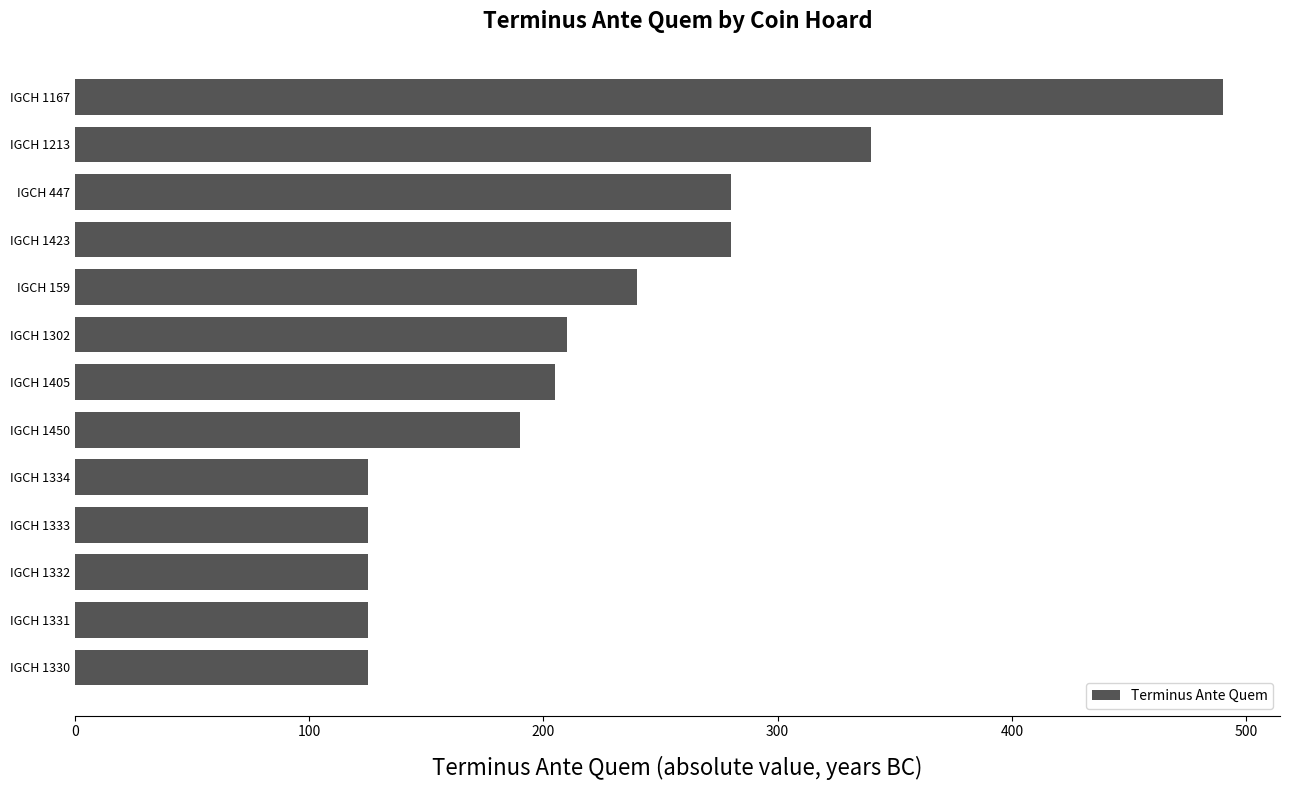

What is the maximum value shown in the chart?

490